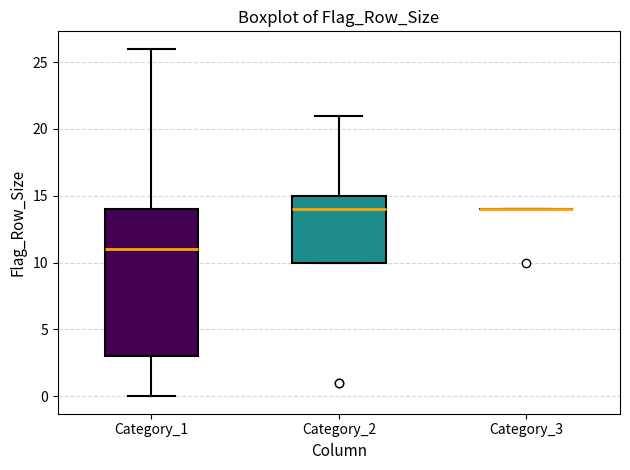

Reading left to right, transcribe this box plot: for each box, give where its median line is, the range the box spans, and where its two whiskers end, as read against the y-axis. The values are not printed on the chart, so give them approximately, as read against the axis.

Category_1: median 11, box 3 to 14, whiskers 0 to 26
Category_2: median 14, box 10 to 15, whiskers 10 to 21
Category_3: box collapsed to a line at 14, whiskers 14 to 14